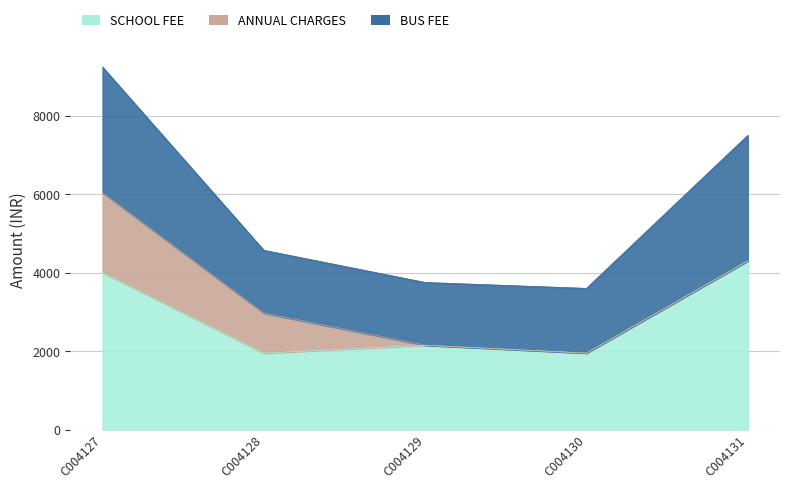

Reading right to left, list all the values displayed in this chart.

SCHOOL FEE: 4300	1950	2150	1950	4000
ANNUAL CHARGES: 0	0	0	1020	2040
BUS FEE: 3200	1650	1600	1600	3200